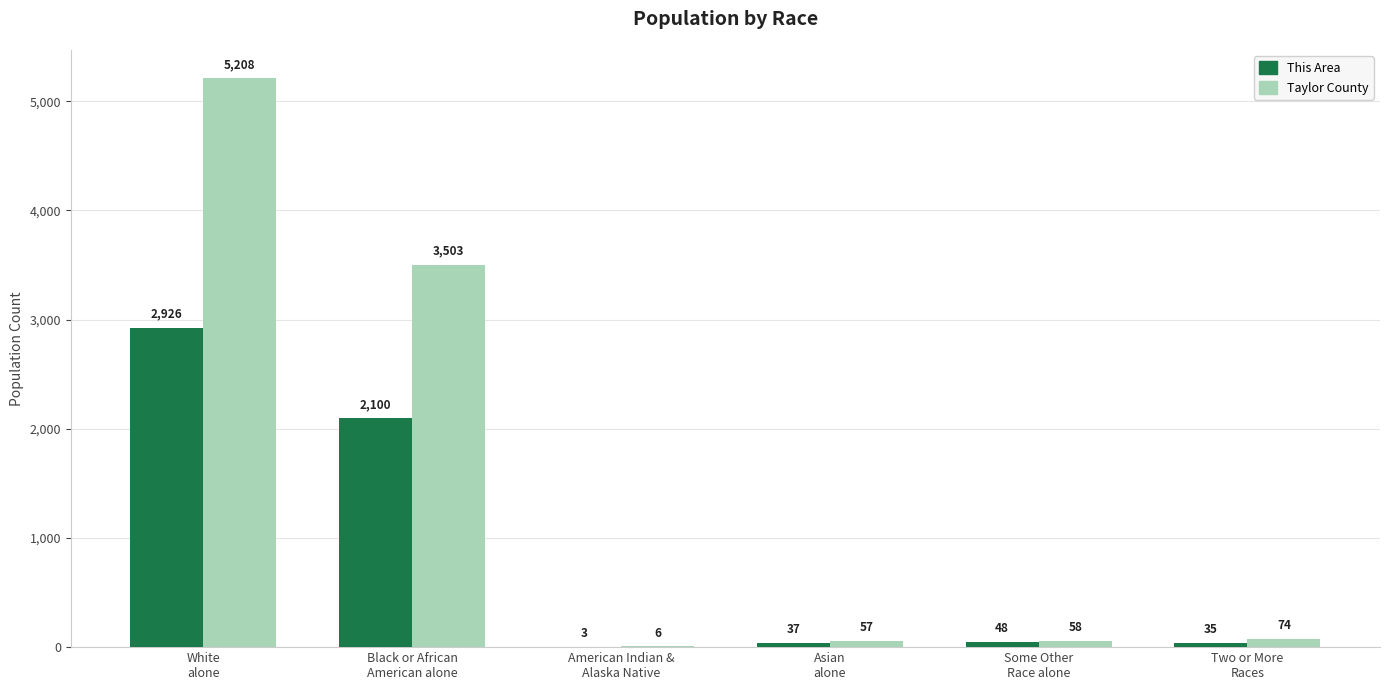

Reading left to right, extract all data points from this chart.

This Area: 2926	2100	3	37	48	35
Taylor County: 5208	3503	6	57	58	74